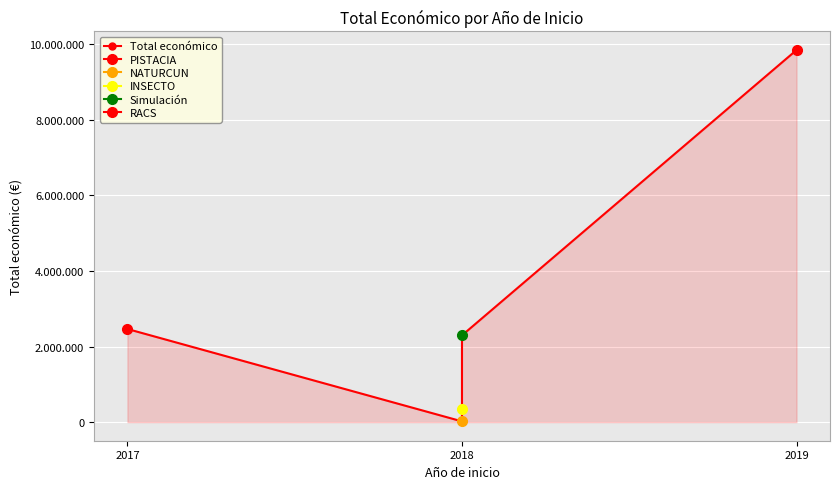

True or false: there are more than 1 points higher than both neighbors.

False